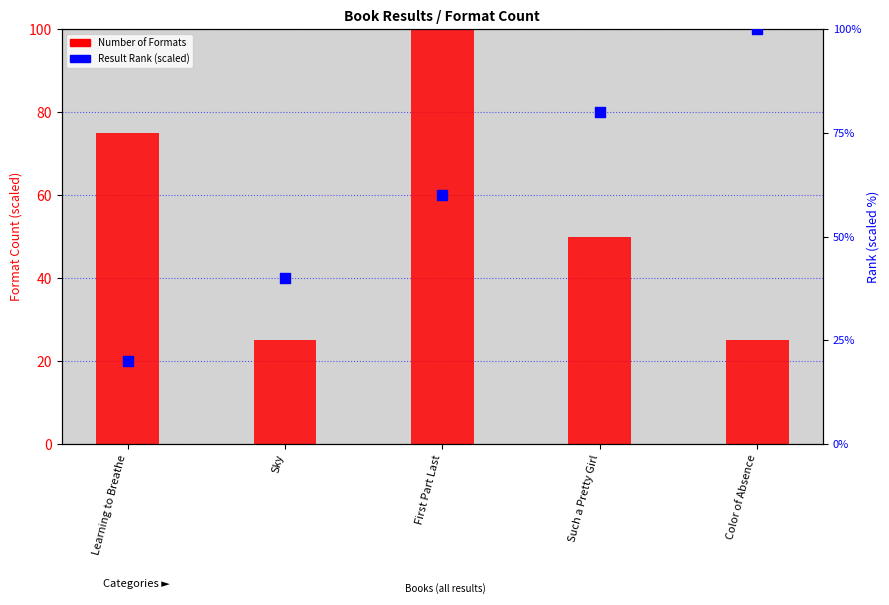

Which series has the largest total across all categories?

Result Rank (scaled)